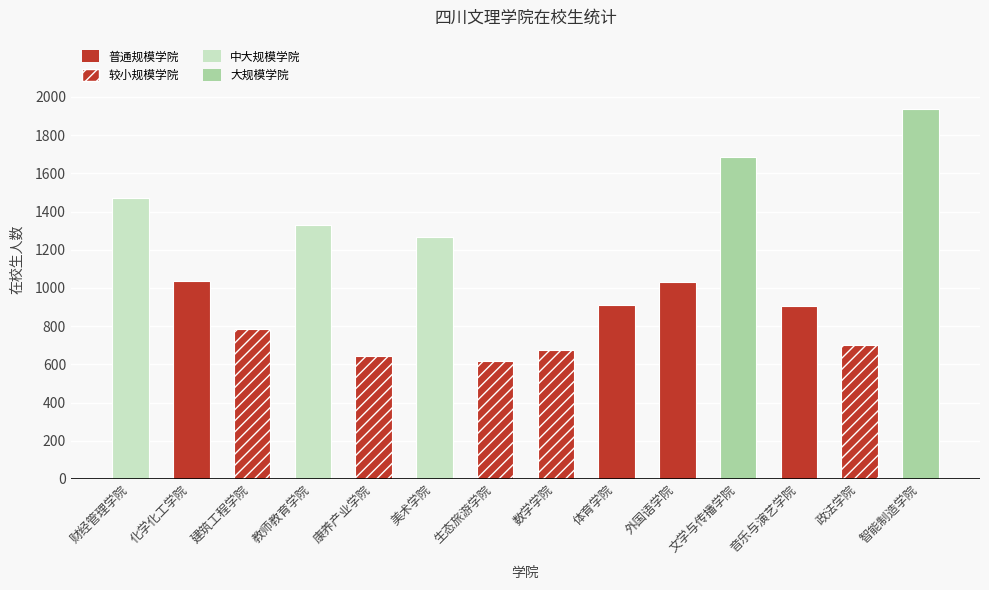

What is the minimum value shown in the chart?

615